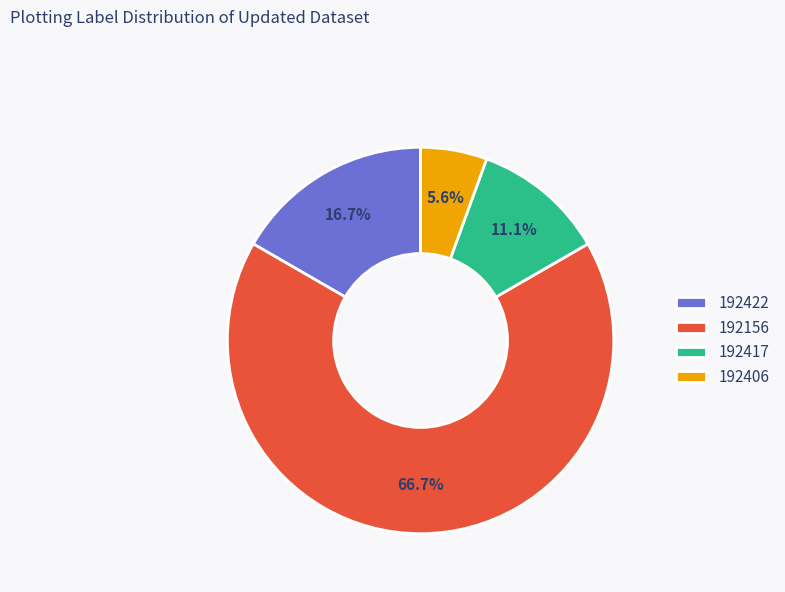

To the nearest percent, what percentage of the pie is 192417?

11%